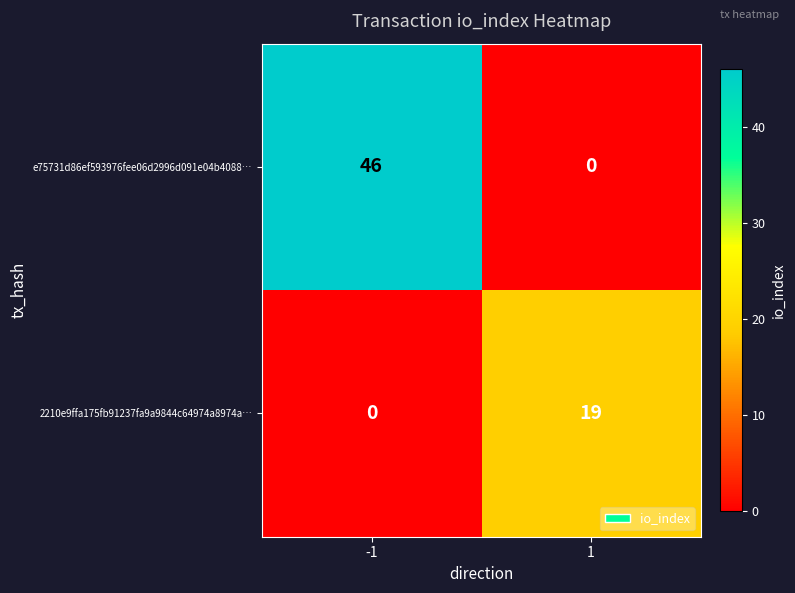

What is the difference between the e75731d86ef593976fee06d2996d091e04b4088… values at -1 and 1?

46